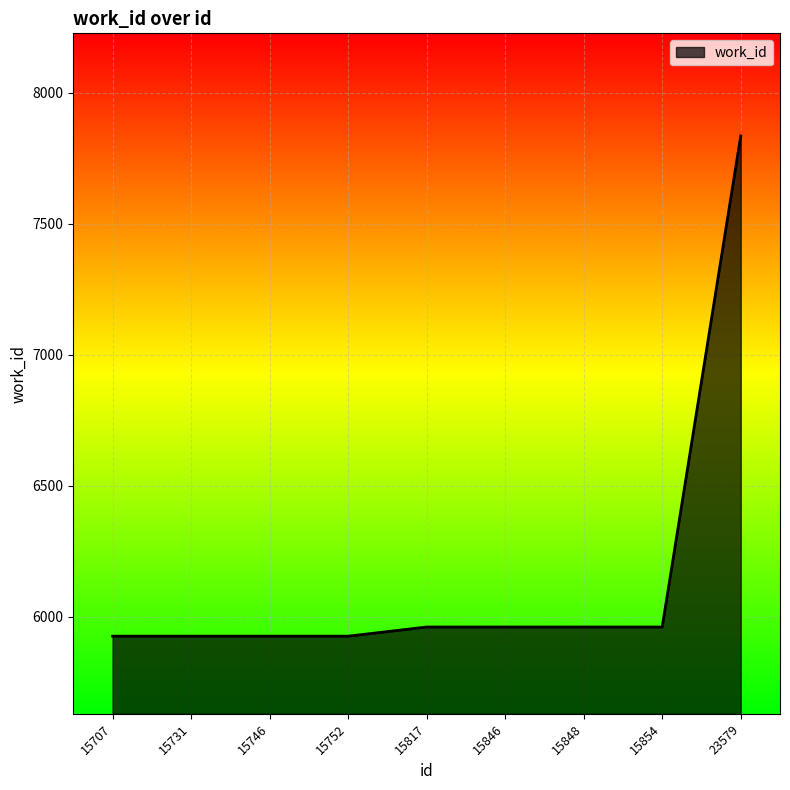

Reading left to right, what are all the values shown in this chart?

15707=5925	15731=5925	15746=5925	15752=5925	15817=5960	15846=5960	15848=5960	15854=5960	23579=7835